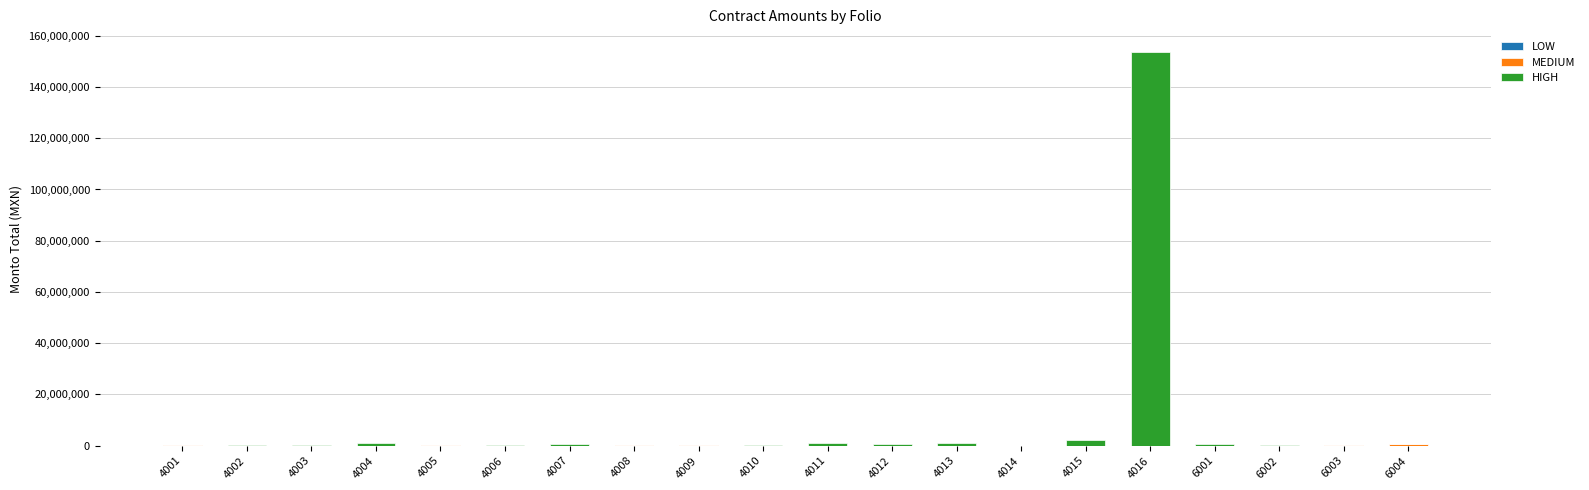

At which category is the sum across all series the highest?

4016